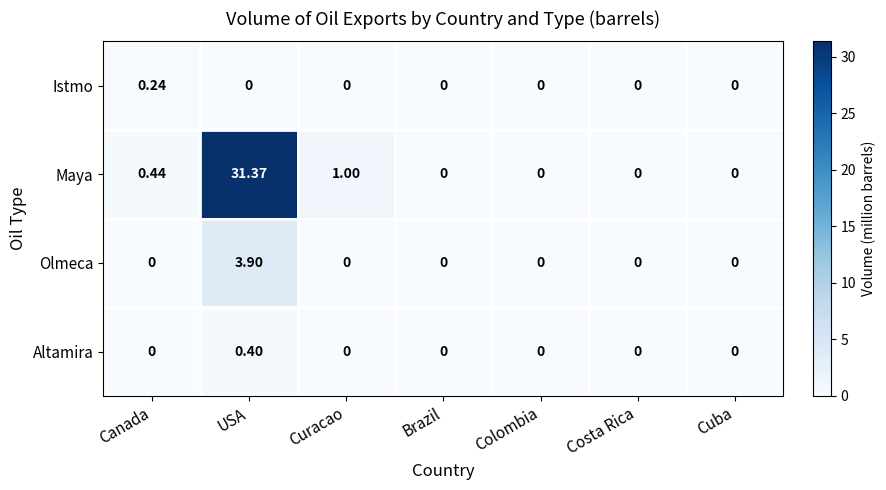

Which series changed the most between Curacao and Costa Rica?

Maya